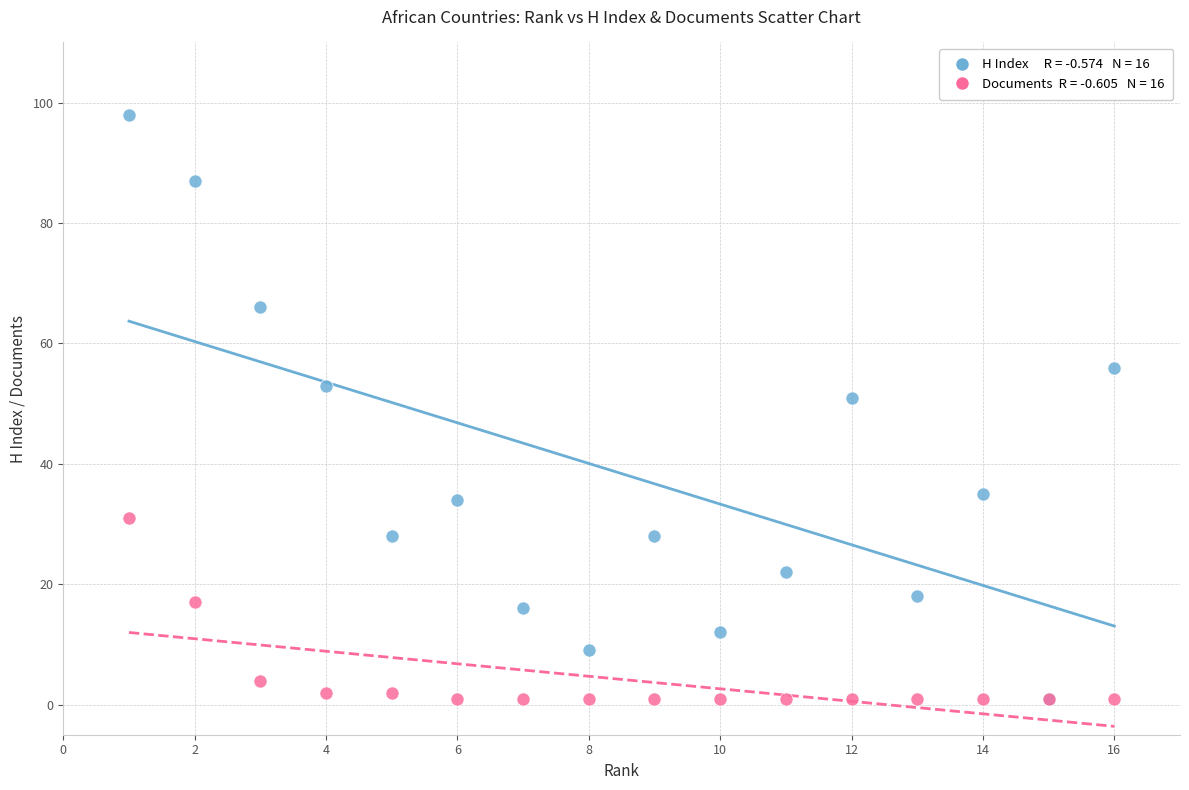

Across all series, what Y value is closest to 49?

51